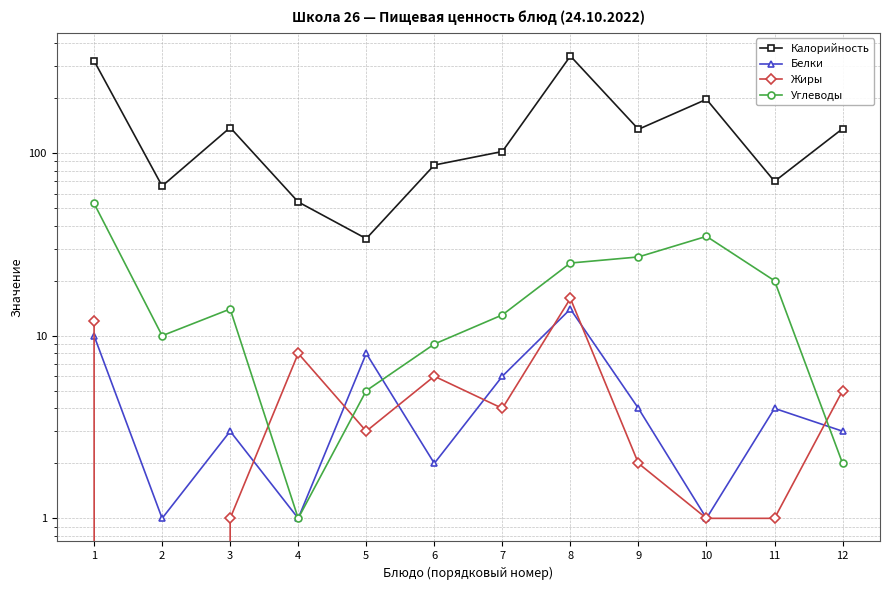

What is the value of the Белки point at the 7th from the left?

6